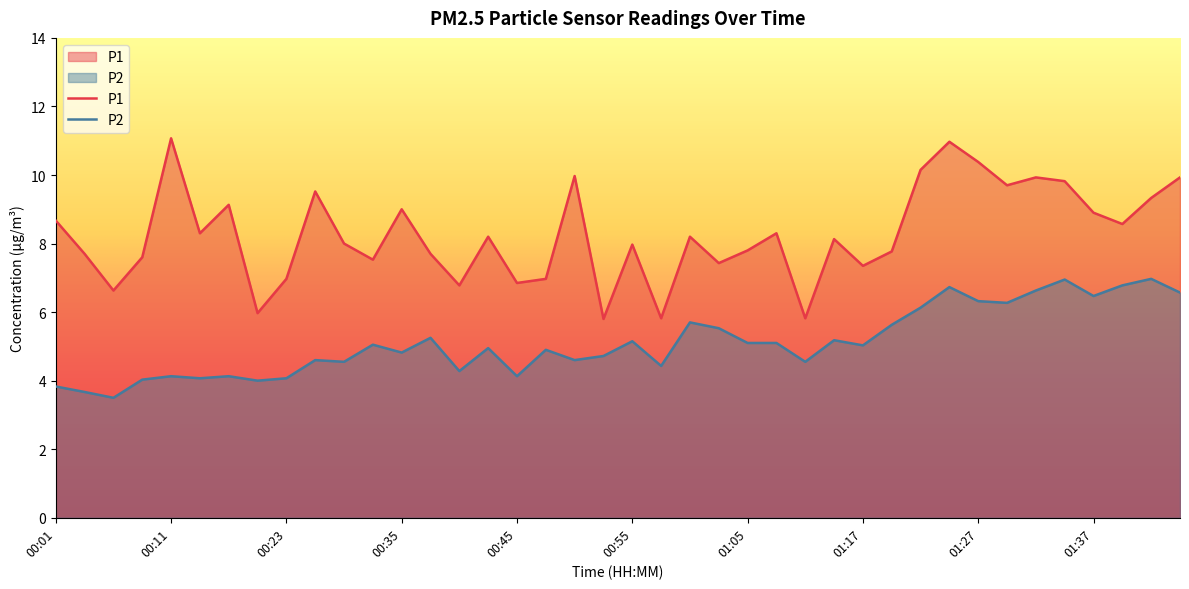

At how many categories does at least one series exceed 6?

36